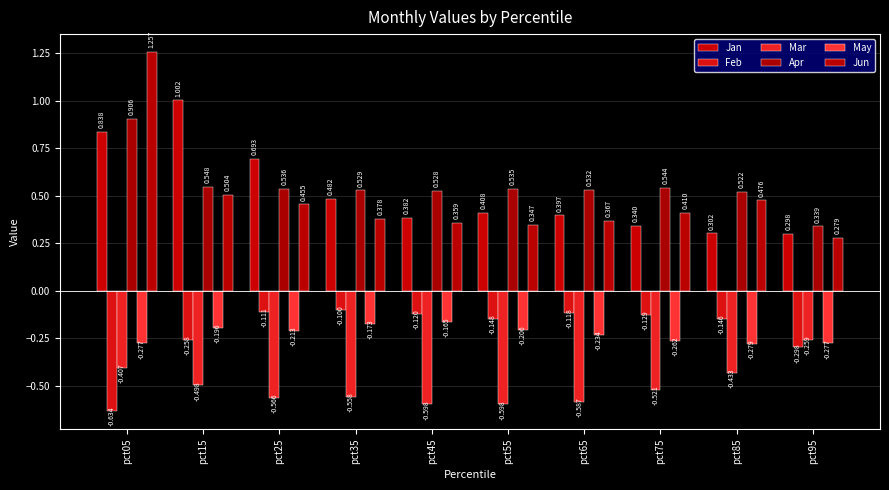

What is the difference between the maximum and minimum values in the Jan series?

0.7